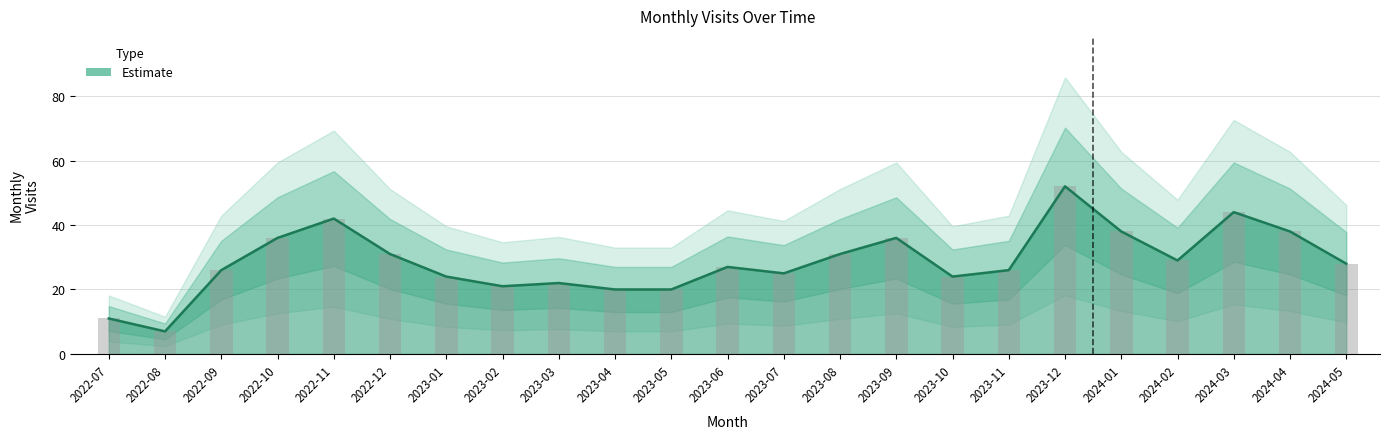

What is the ratio of the value at 2022-07 to the value at 2023-10?

0.5